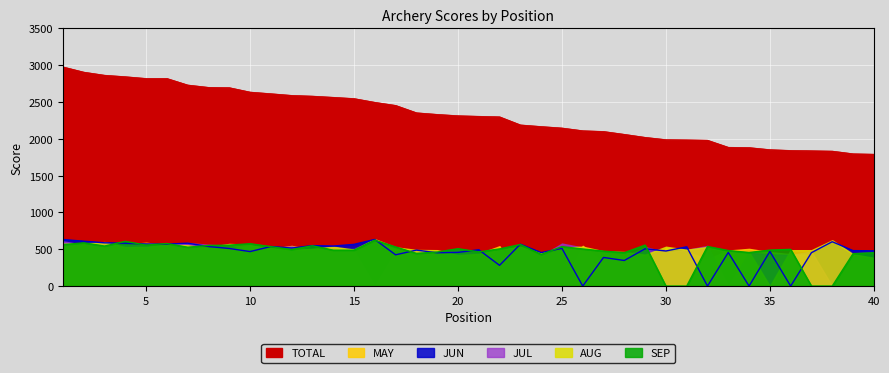

True or false: TOTAL has more than 0 points higher than both neighbors.

False